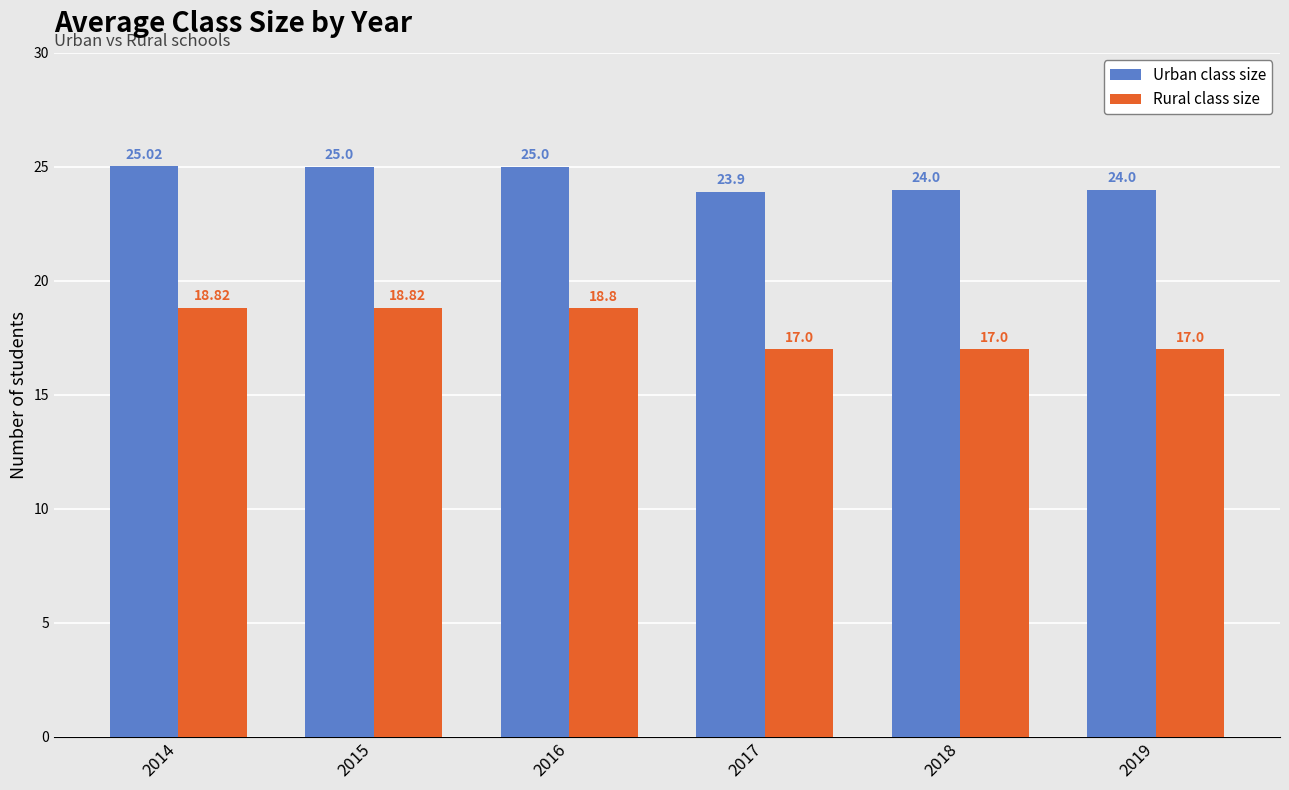

Rank the series by their average value, from lowest to highest.

Rural class size, Urban class size